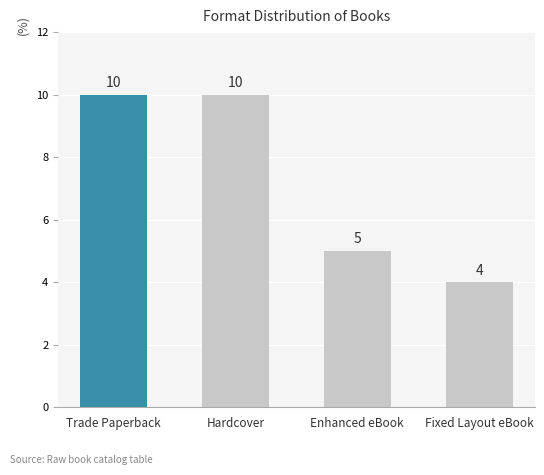

The value at Fixed Layout eBook is 4. True or false?

True